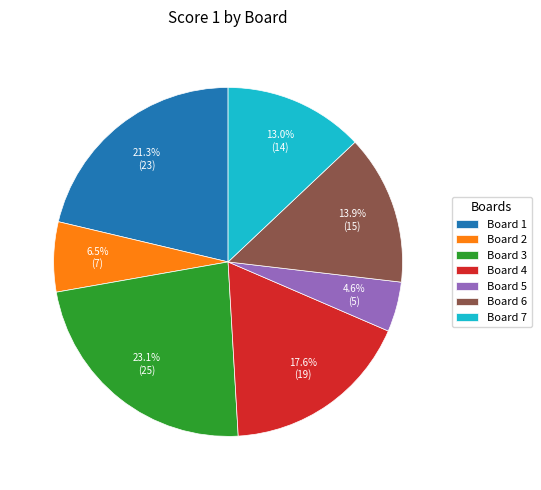

Is the sum of Board 4 and Board 1 greater than half?

No